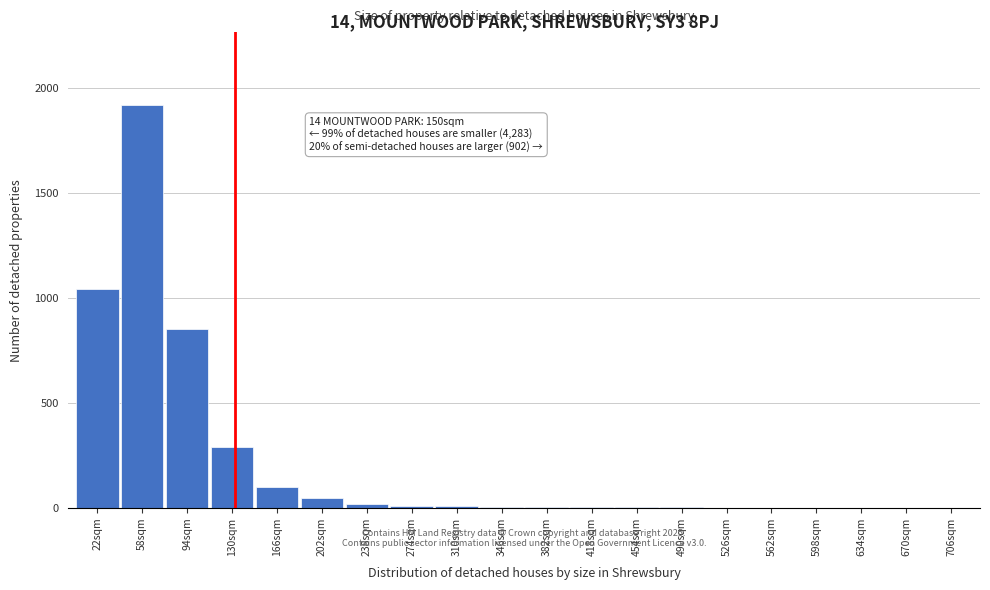

At which category does the chart reach its peak across all series?

58sqm